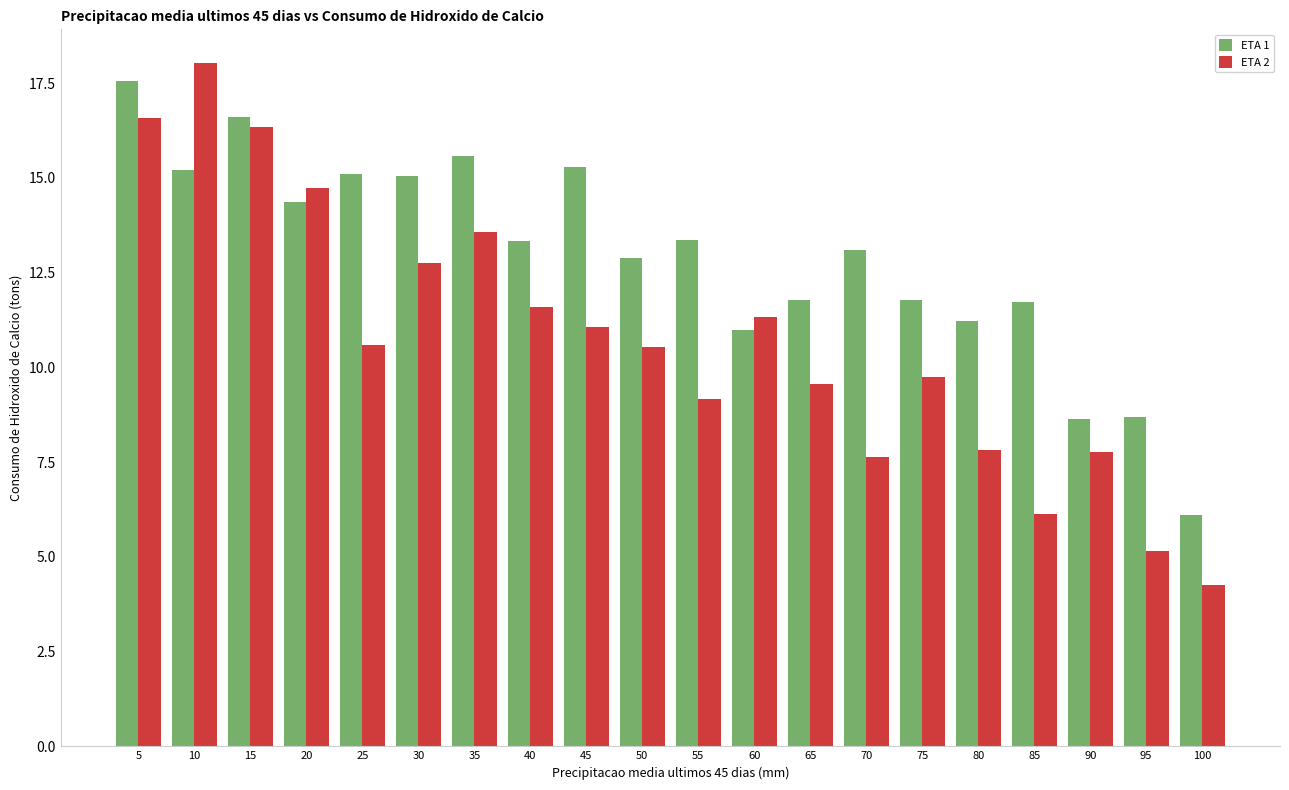

Rank the series at 65 from highest to lowest value.

ETA 1, ETA 2